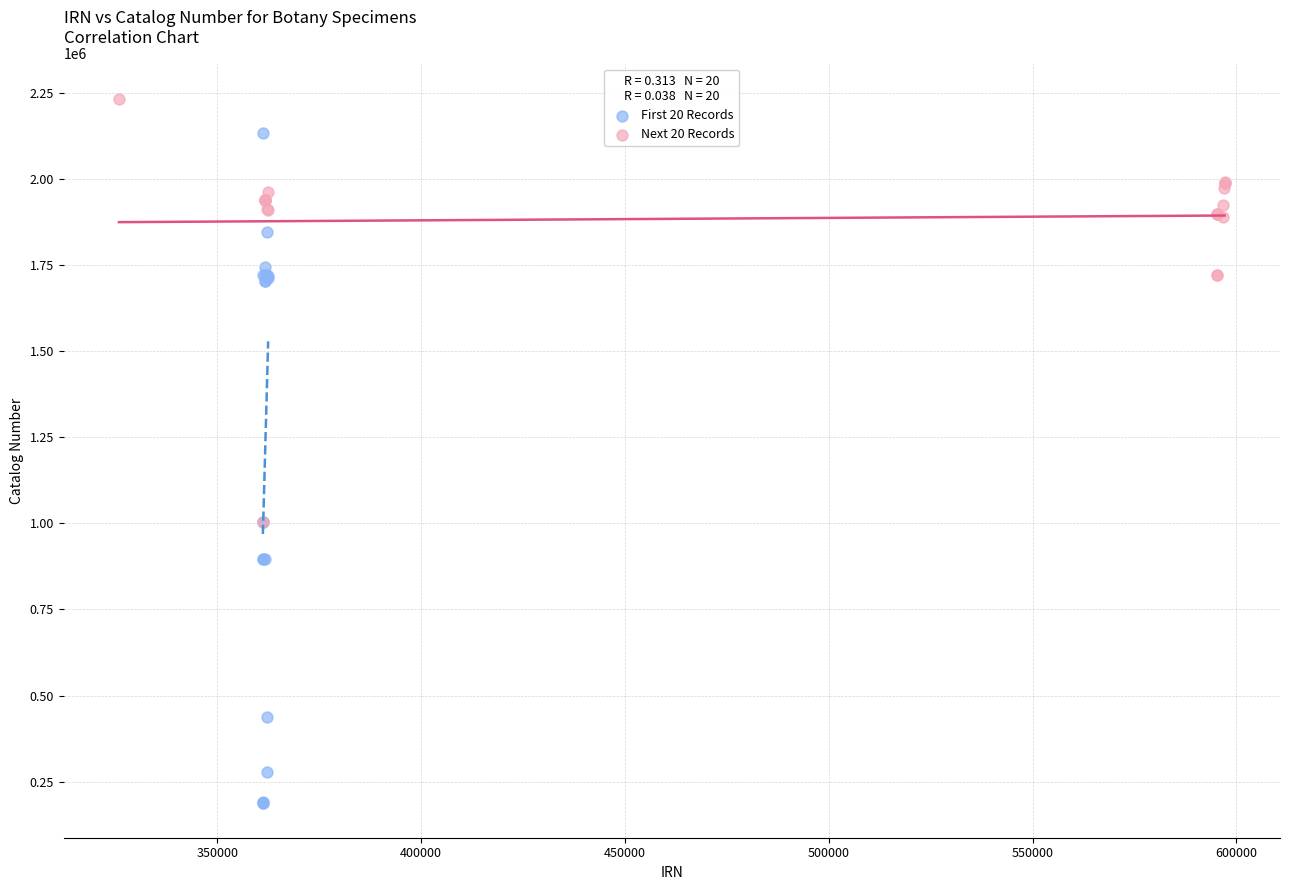

Which series has the largest Y range (max minus min)?

First 20 Records